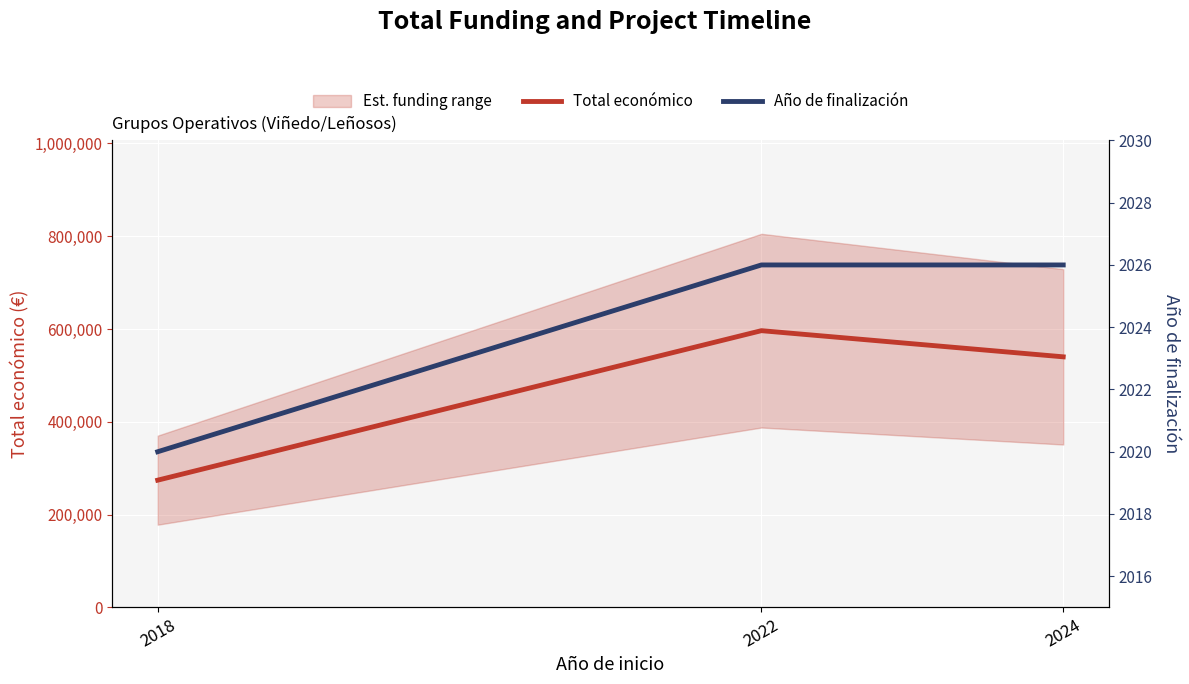

What is the value of the Total económico point at the 3rd from the left?

540000